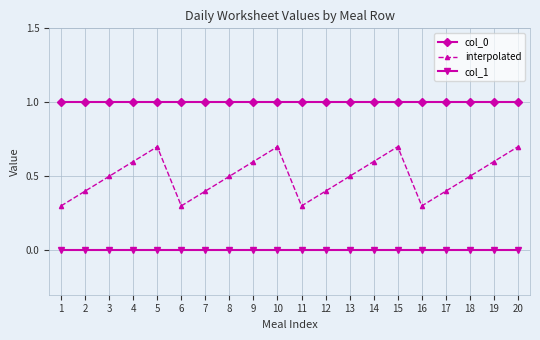

What are all the series names shown in the legend?

col_0, interpolated, col_1